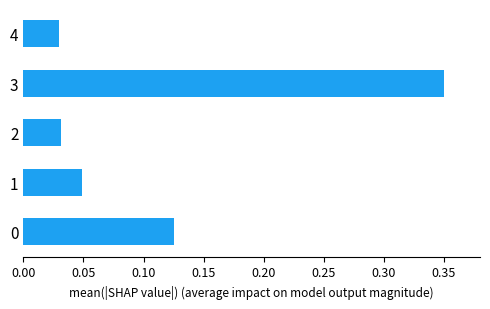

At which category does the chart reach its peak across all series?

3